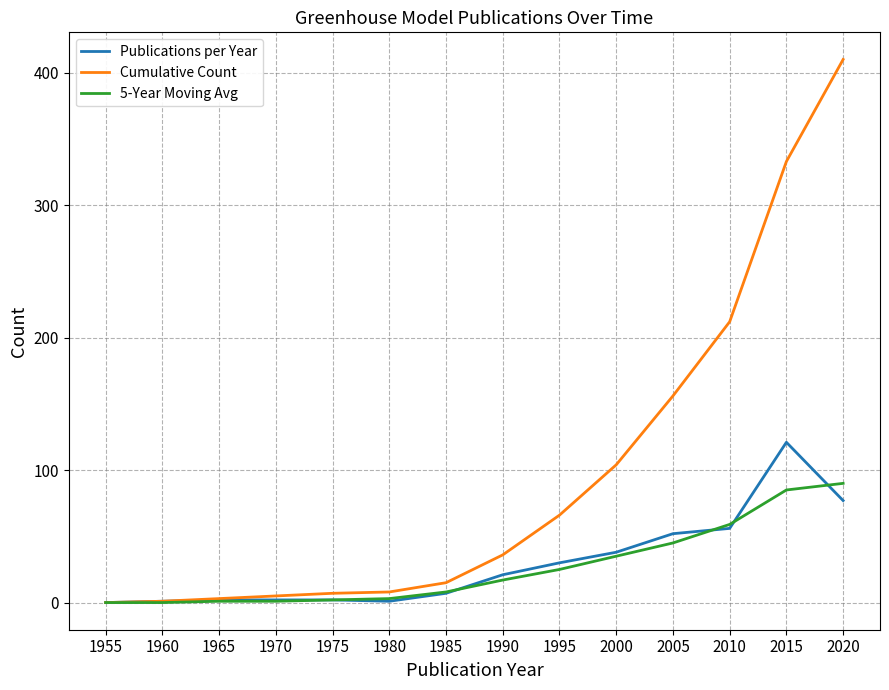

Is the value of 5-Year Moving Avg at 2000 greater than the value of Cumulative Count at 2010?

No